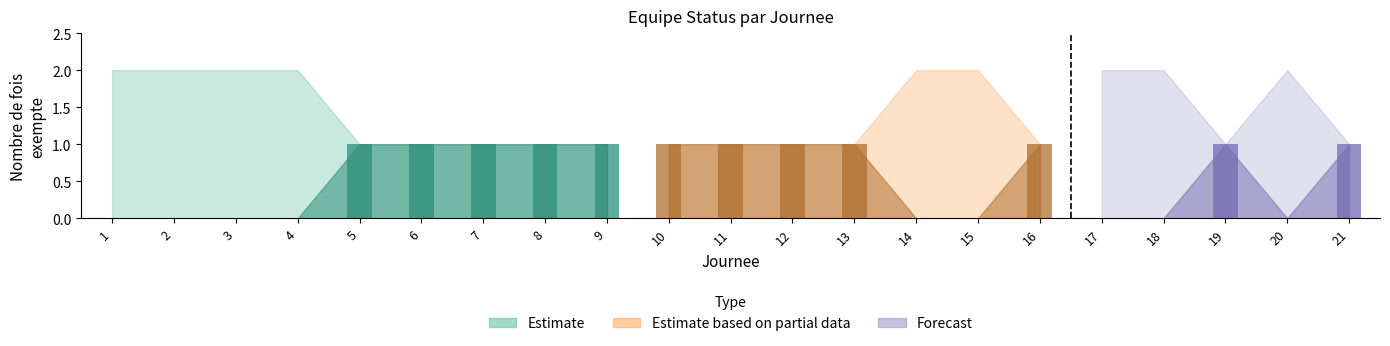

Reading left to right, what are all the values shown in this chart?

Status (OK=1, Ex=0): 0	0	0	0	1	1	1	1	1	1	1	1	1	0	0	1	0	0	1	0	1
Count: 2	2	2	2	1	1	1	1	1	1	1	1	1	2	2	1	2	2	1	2	1